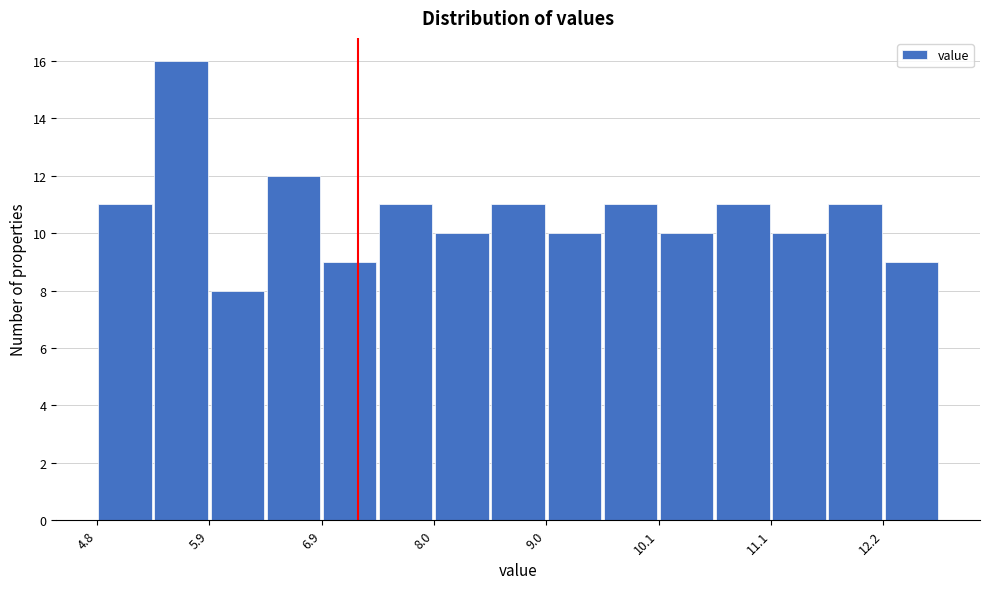

Read against the x-axis, roughly where is the centre of the tallest bar?

5.6